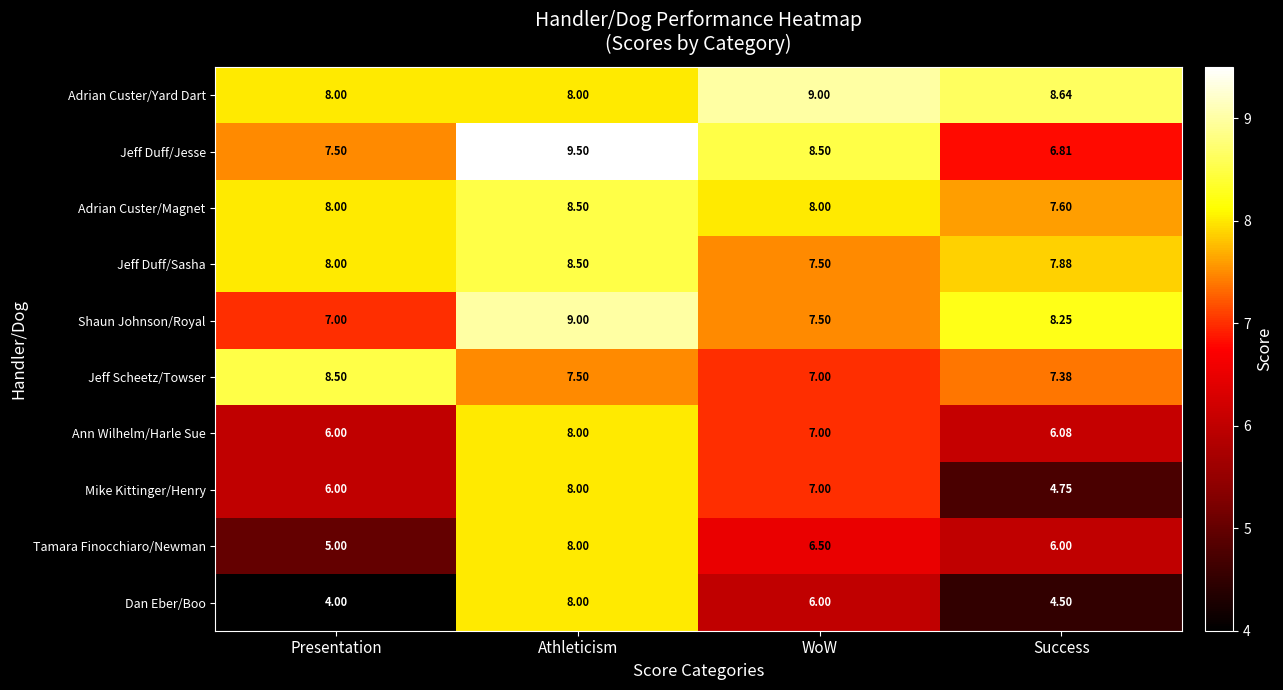

What is the total value across all series at WoW?

74.0